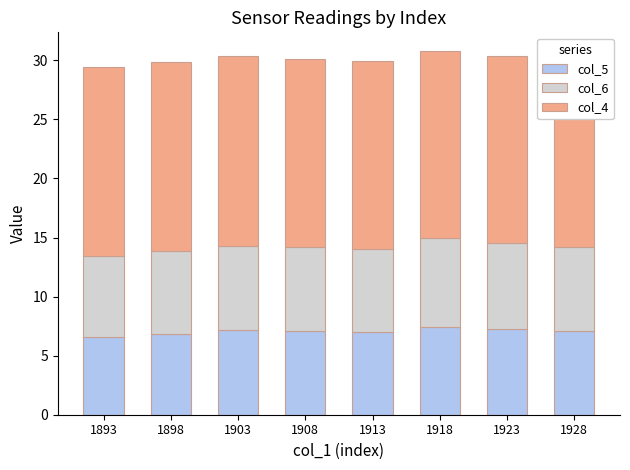

Which has a higher value, 1903 or 1913?

1903